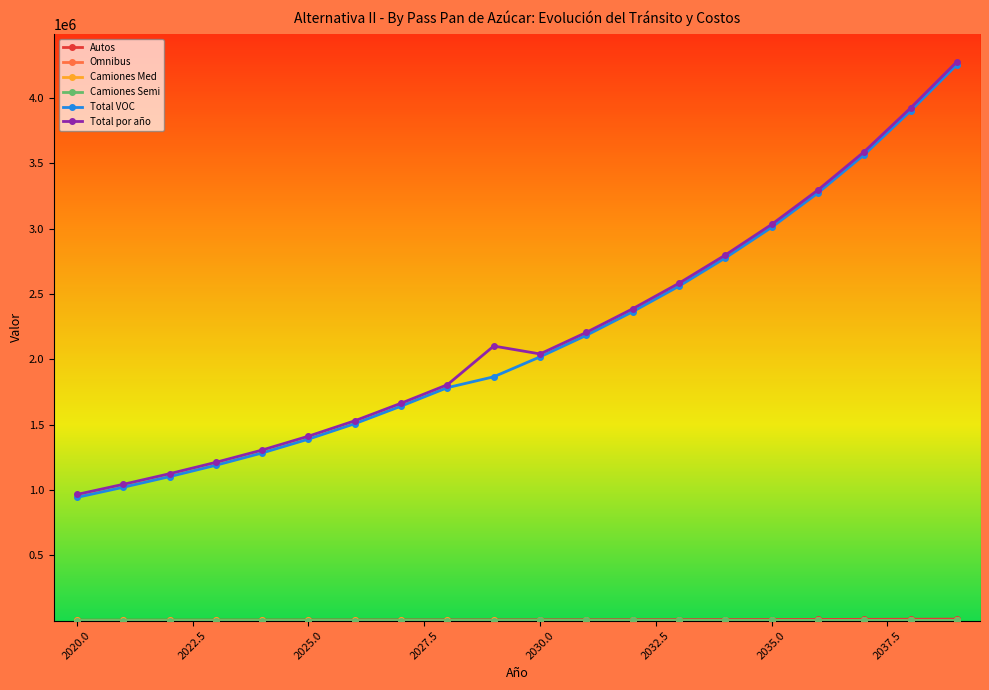

At how many categories does at least one series exceed 726491?

20